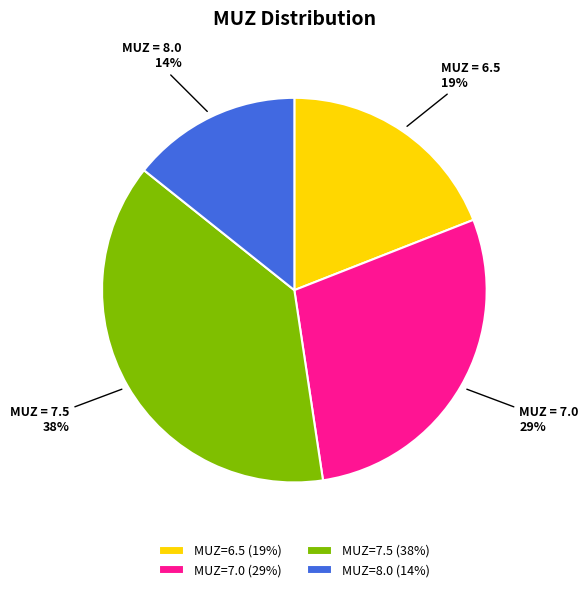

Count the number of slices in the pie.

4